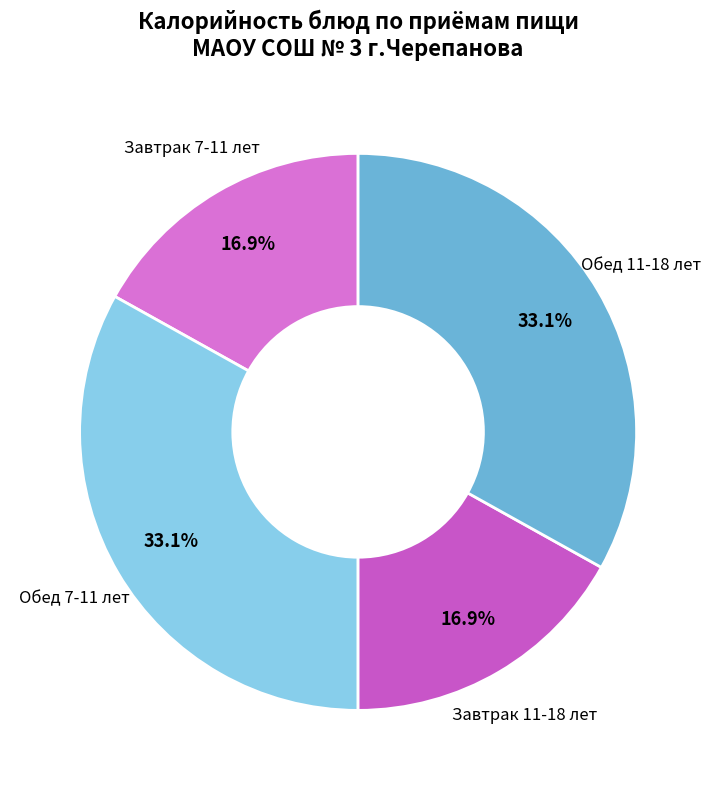

Which has a higher value, Завтрак 7-11 лет or Обед 11-18 лет?

Обед 11-18 лет